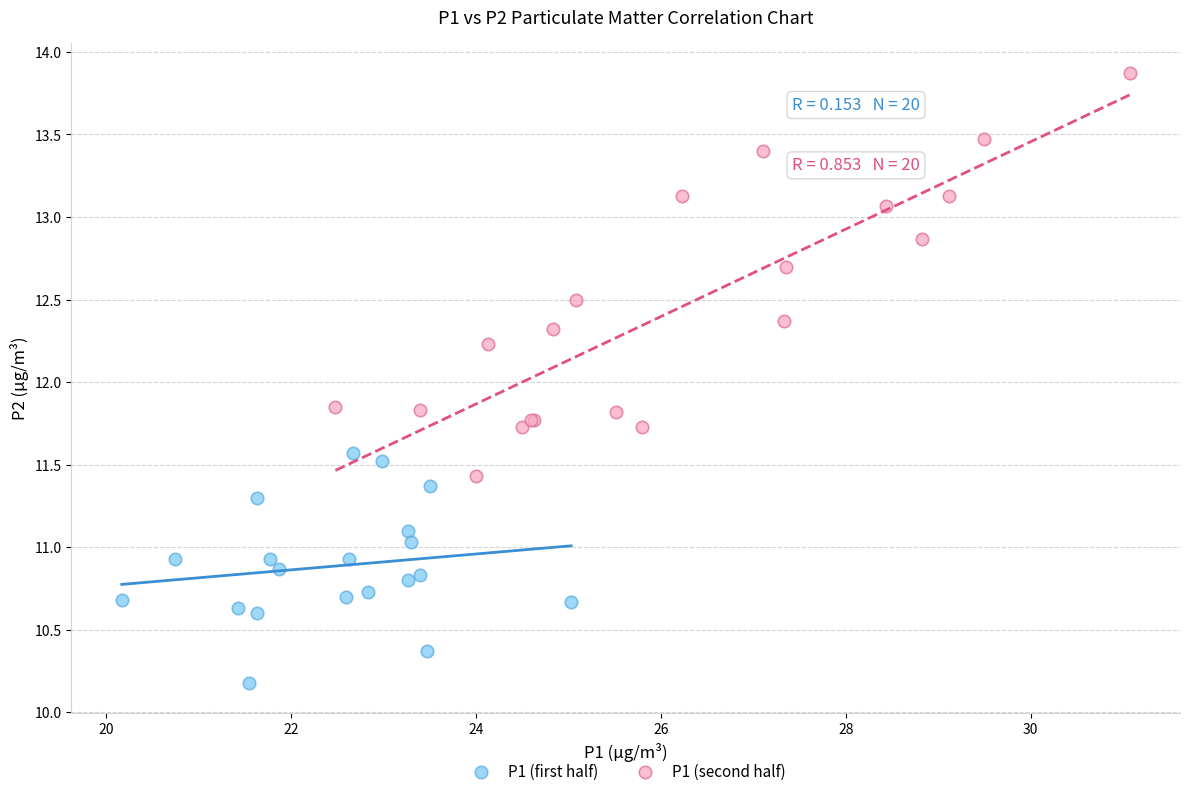

Which series reaches the minimum Y coordinate?

P1 (first half)